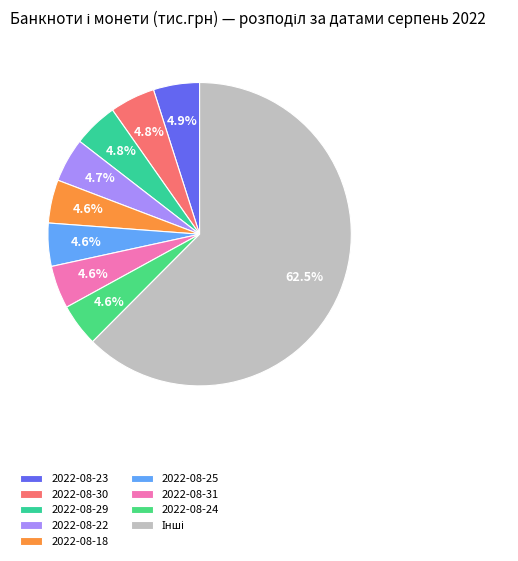

How many slices are in this pie chart?

9